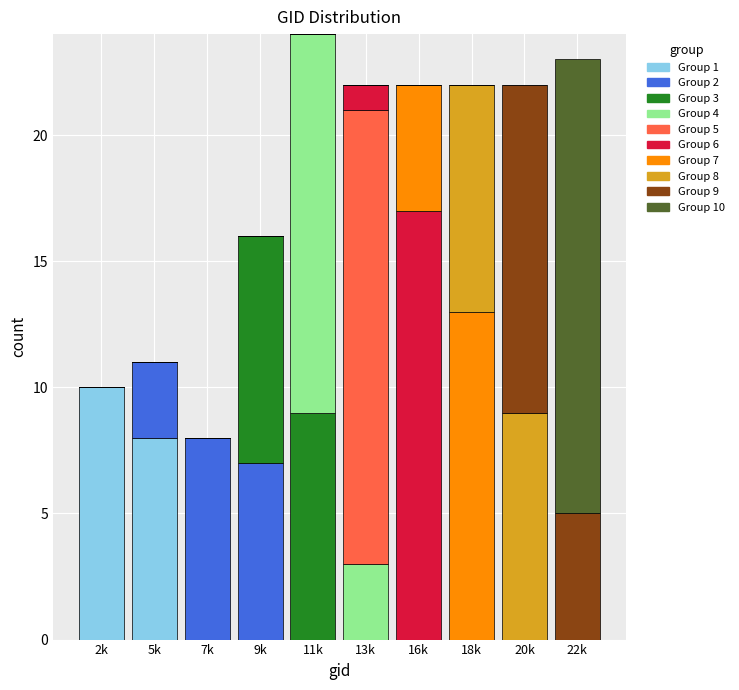

What is the total value across all series at 11k?

24